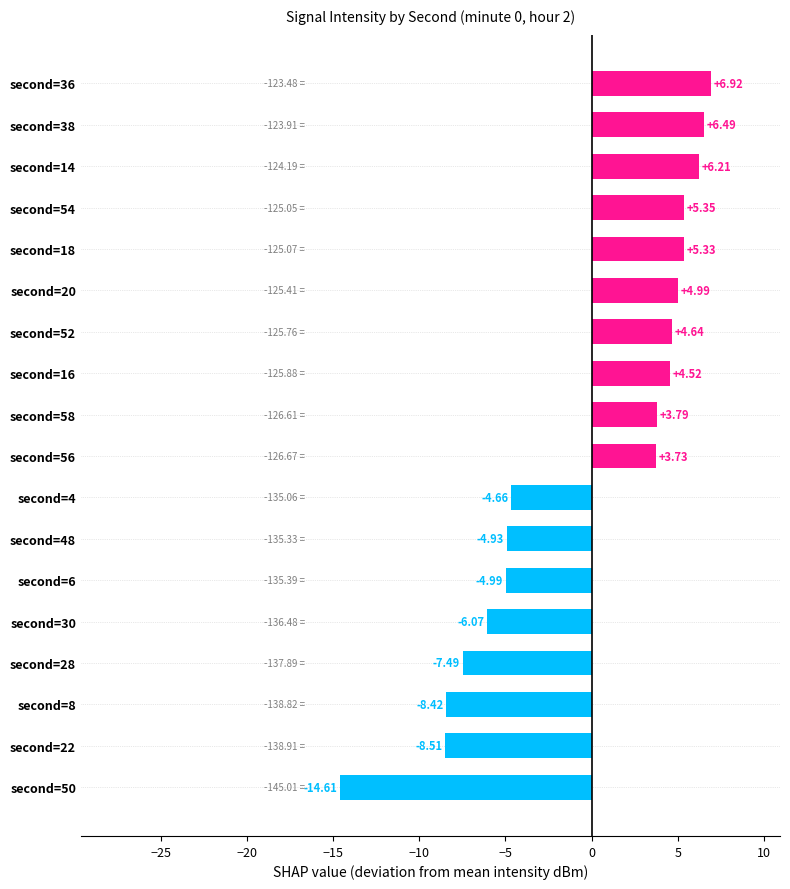

What is the maximum value shown in the chart?

6.9